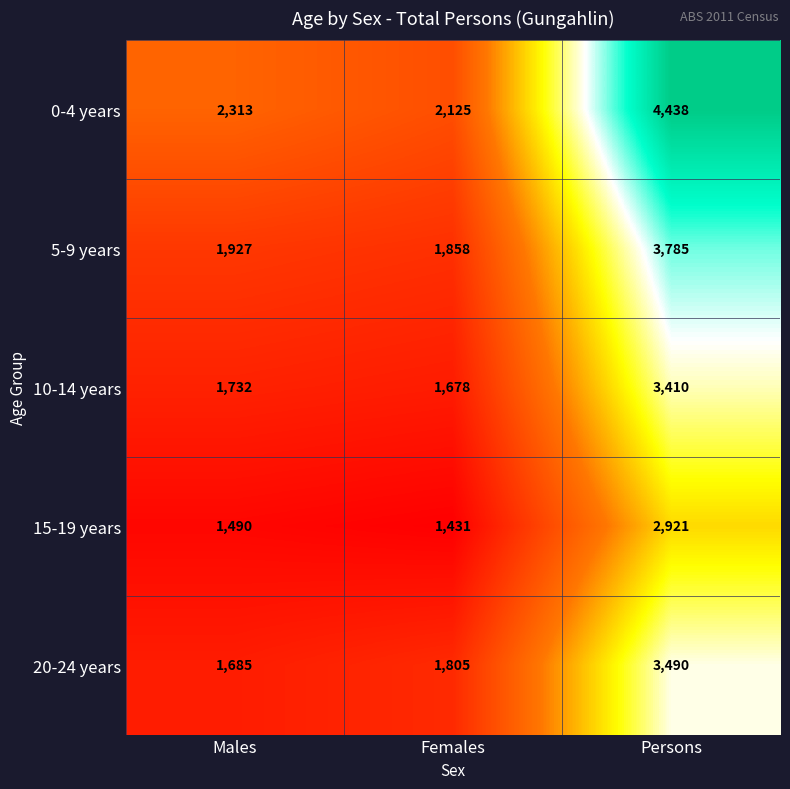

At how many categories does at least one series exceed 2014?

3